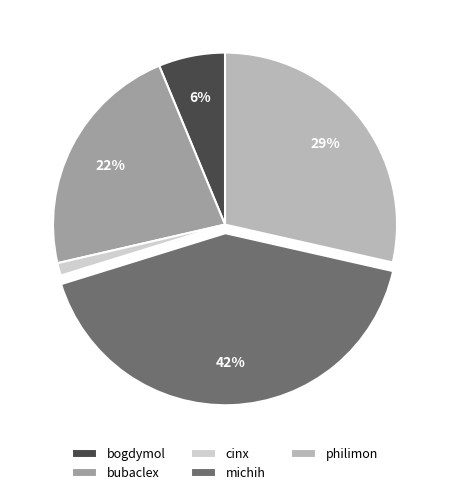

Is there any slice that represents more than half of the pie?

No